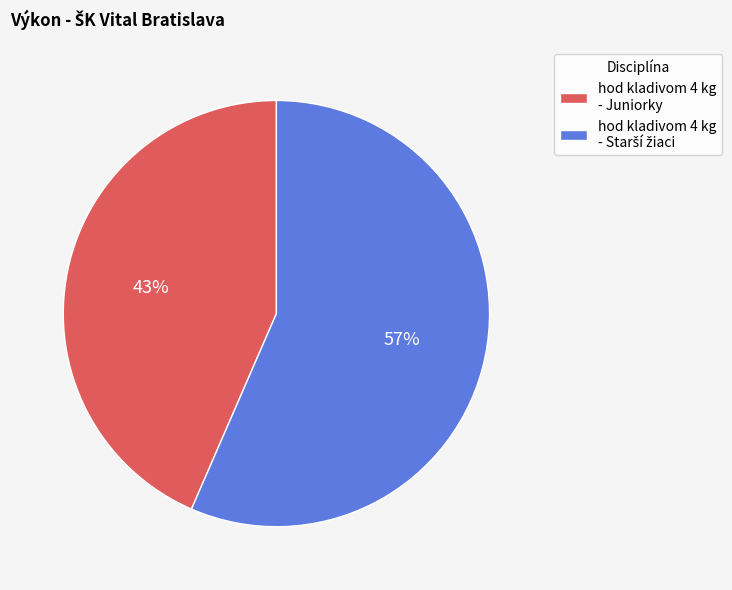

Which slice is the smallest?

hod kladivom 4 kg - Juniorky